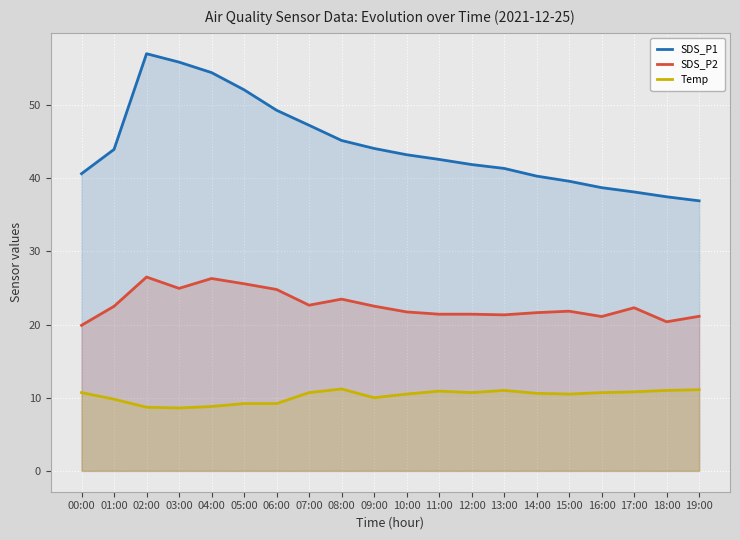

What is the total value across all series at 03:00?

89.4